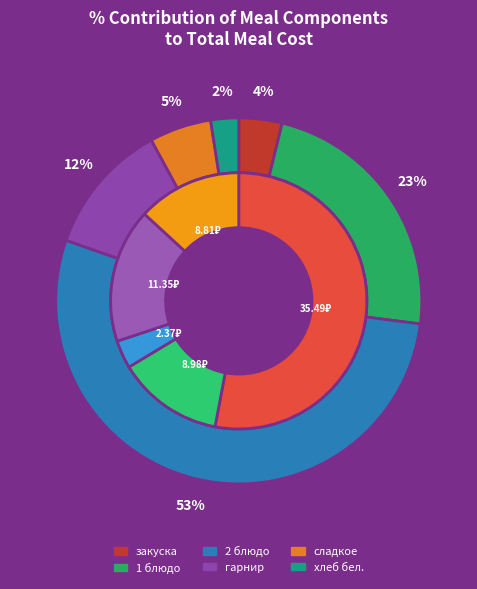

Which category accounts for the majority?

гор.блюдо